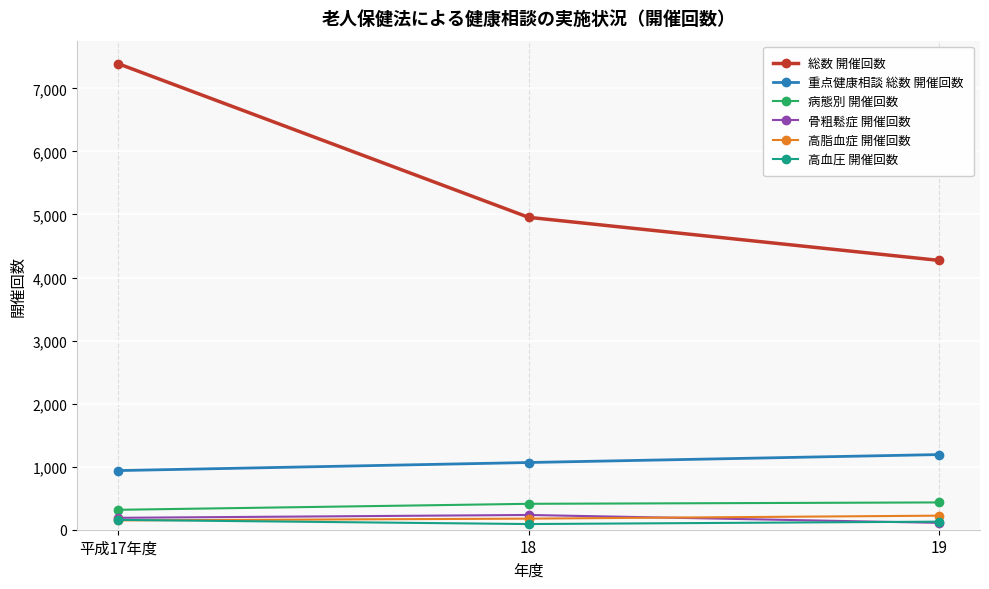

Is the value of 高血圧 開催回数 at 平成17年度 greater than the value of 重点健康相談 総数 開催回数 at 平成17年度?

No